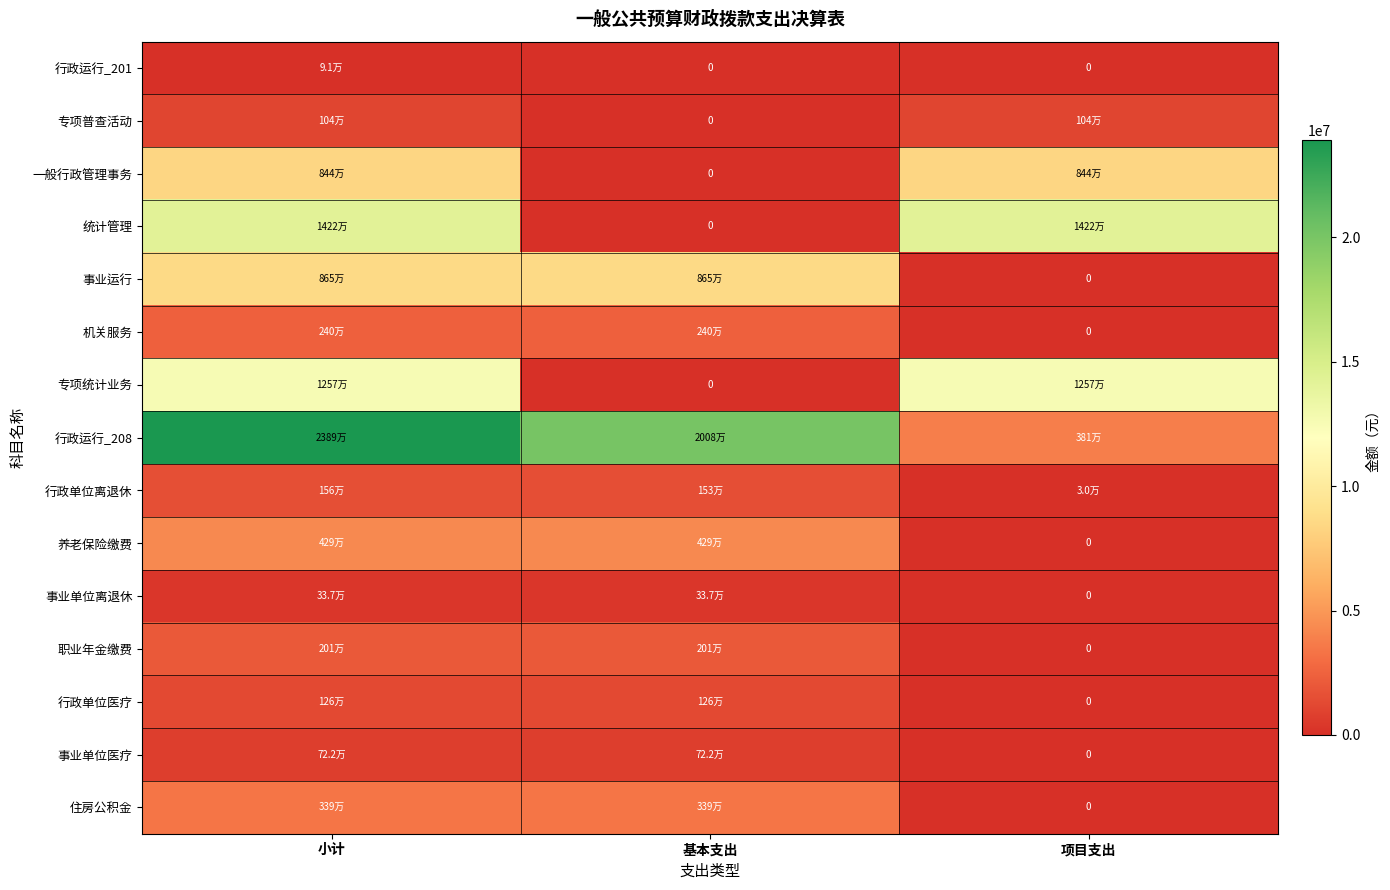

Which series has the largest range (max minus min)?

行政运行_208